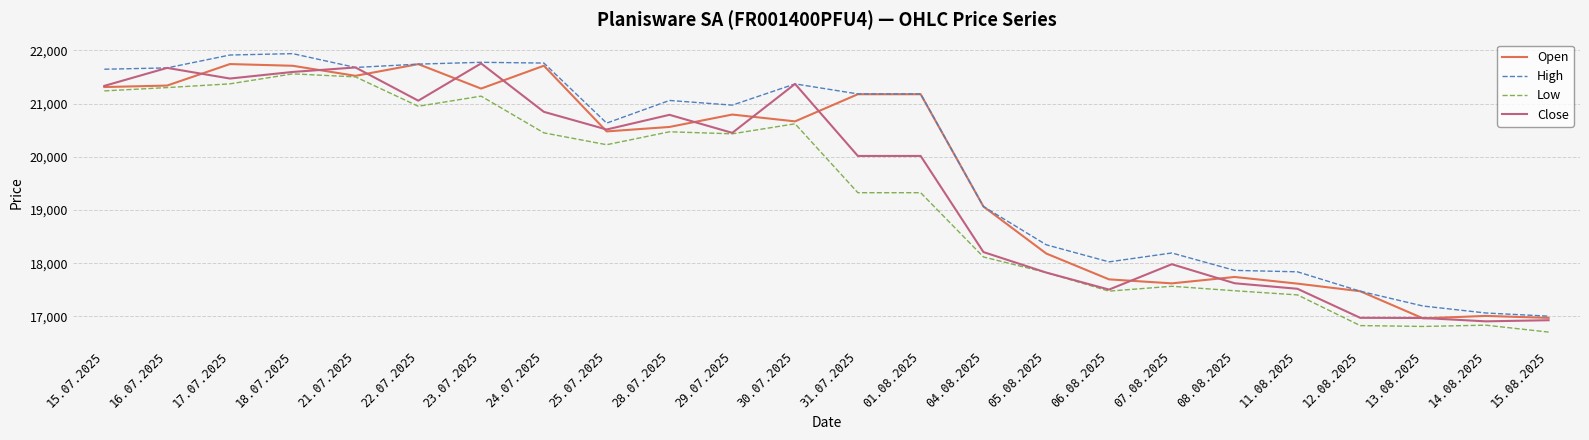

At how many categories does at least one series exceed 17549?

20